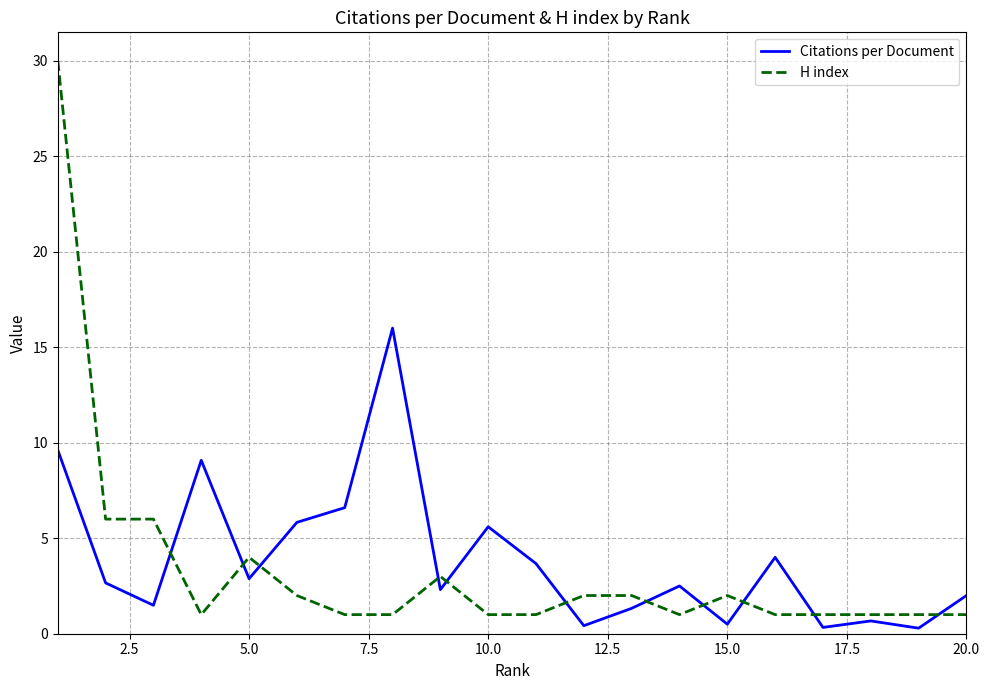

Which series has the widest spread of values?

H index